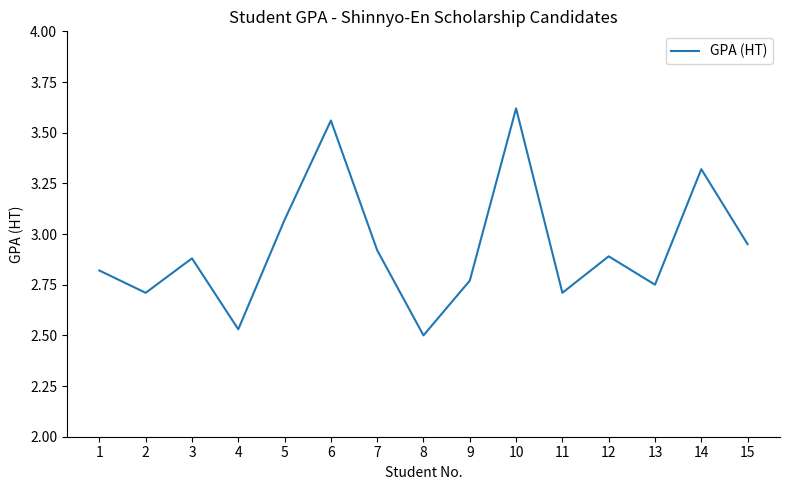

What is the ratio of the value at 13 to the value at 6?

0.8